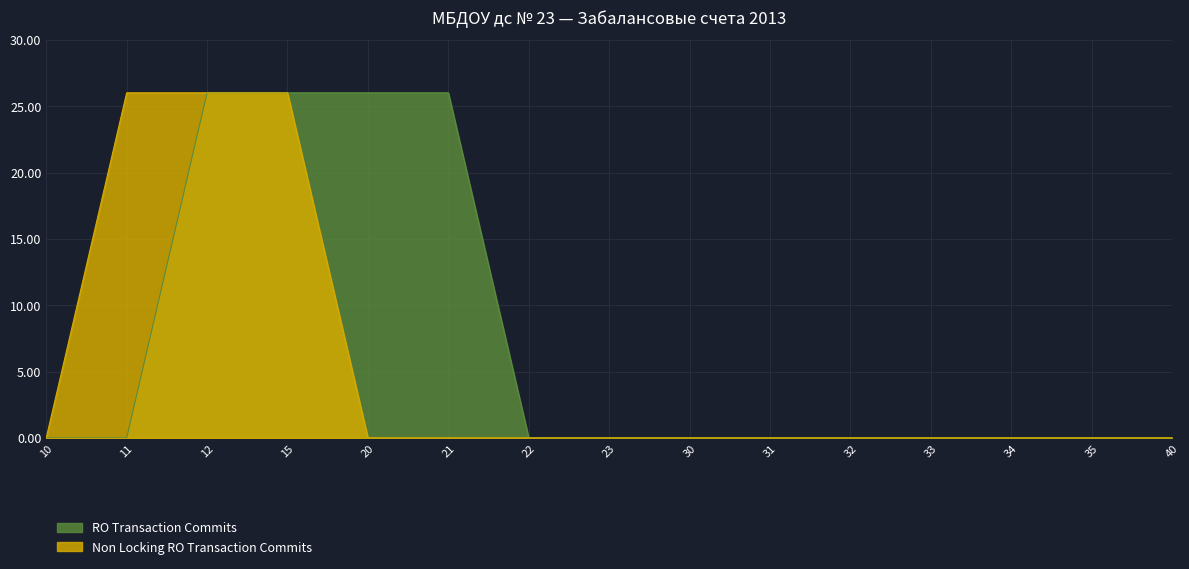

Is the value of Non Locking RO Transaction Commits at 32 greater than the value of RO Transaction Commits at 23?

No